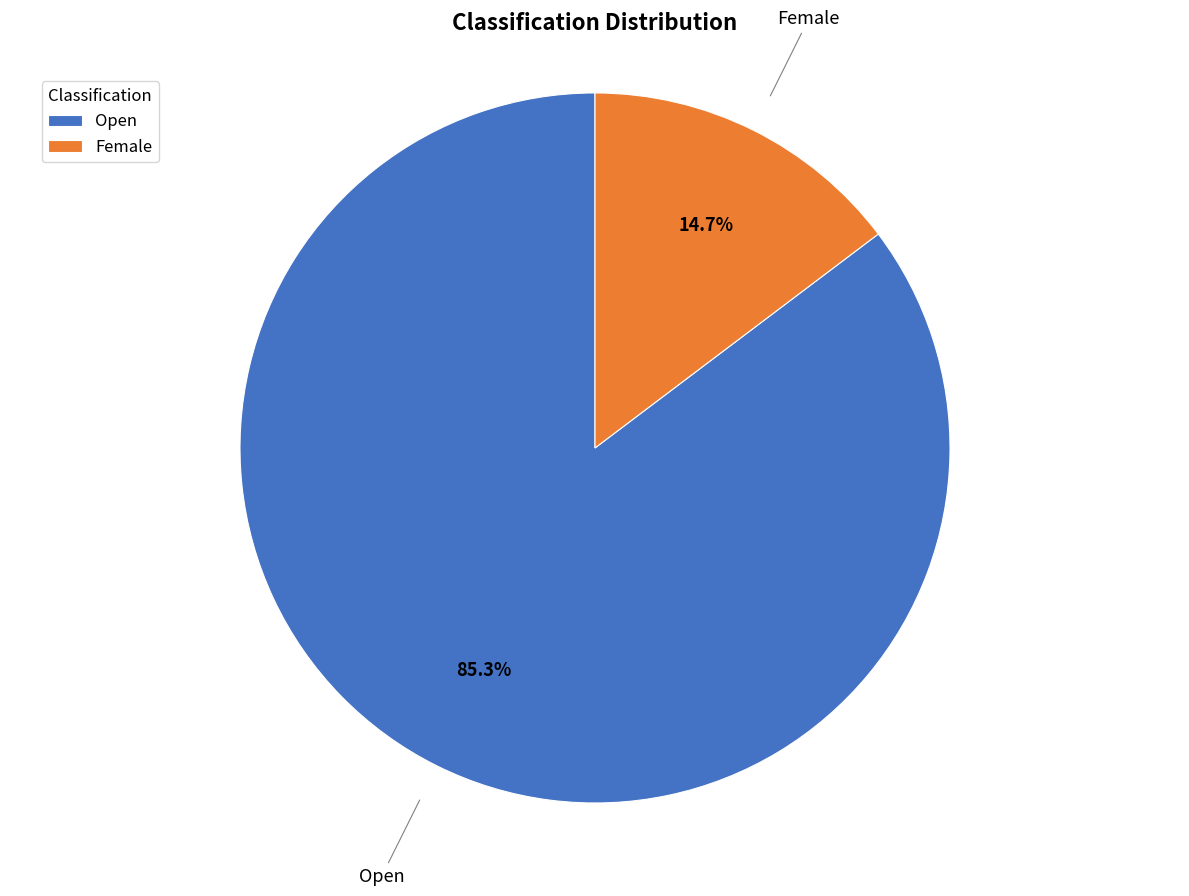

Is it true that Female is 15% of the pie?

True